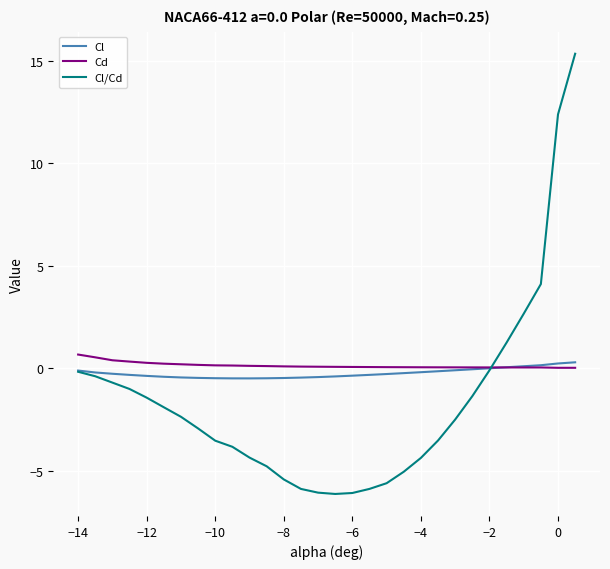

What is the difference between the maximum and minimum values in the Cl/Cd series?

21.5